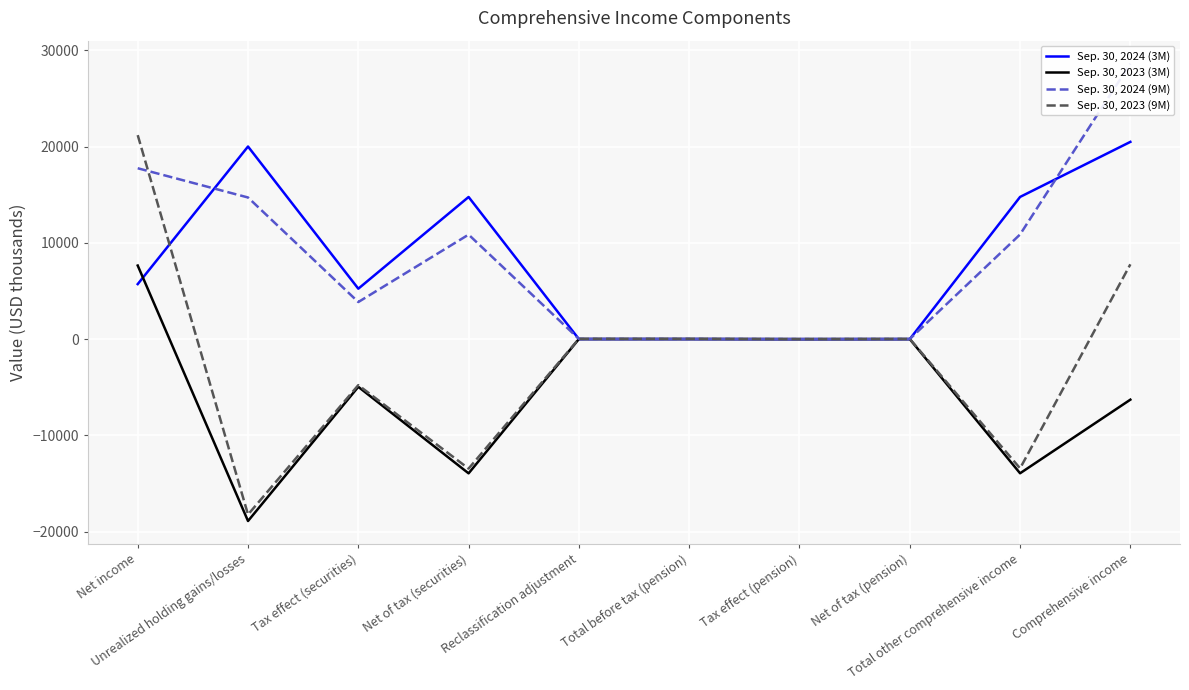

True or false: Sep. 30, 2023 (3M) and Sep. 30, 2023 (9M) cross at least once.

False